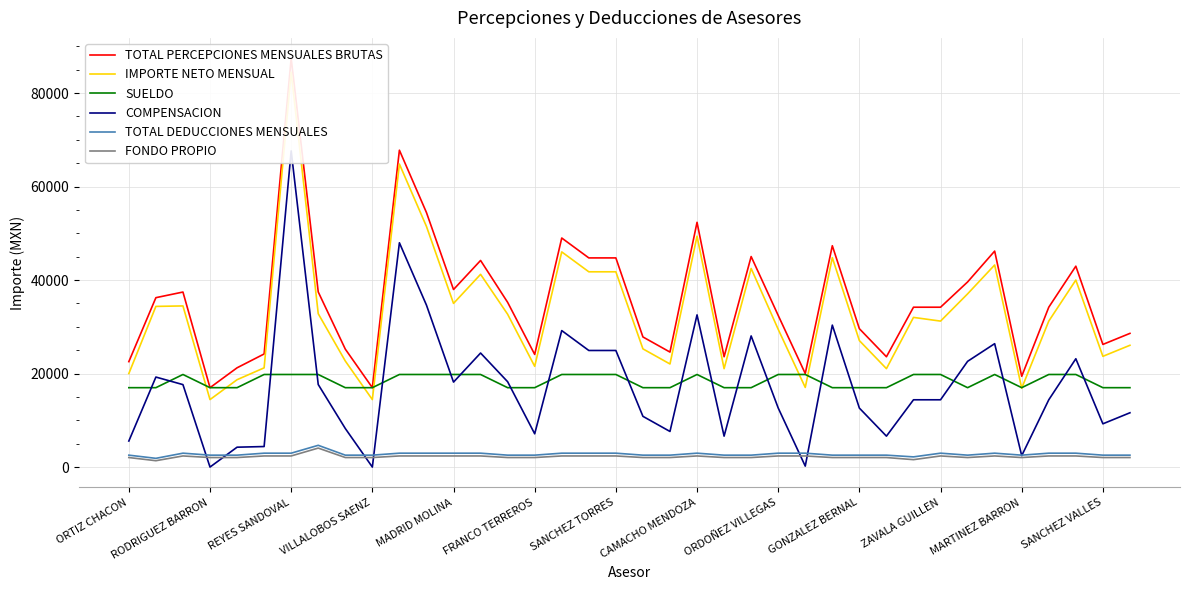

True or false: TOTAL DEDUCCIONES MENSUALES and SUELDO intersect in this chart.

False